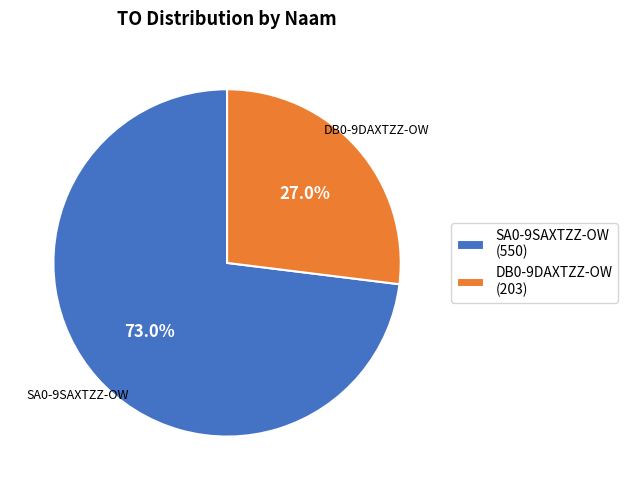

Which slice represents more than half of the pie?

SA0-9SAXTZZ-OW